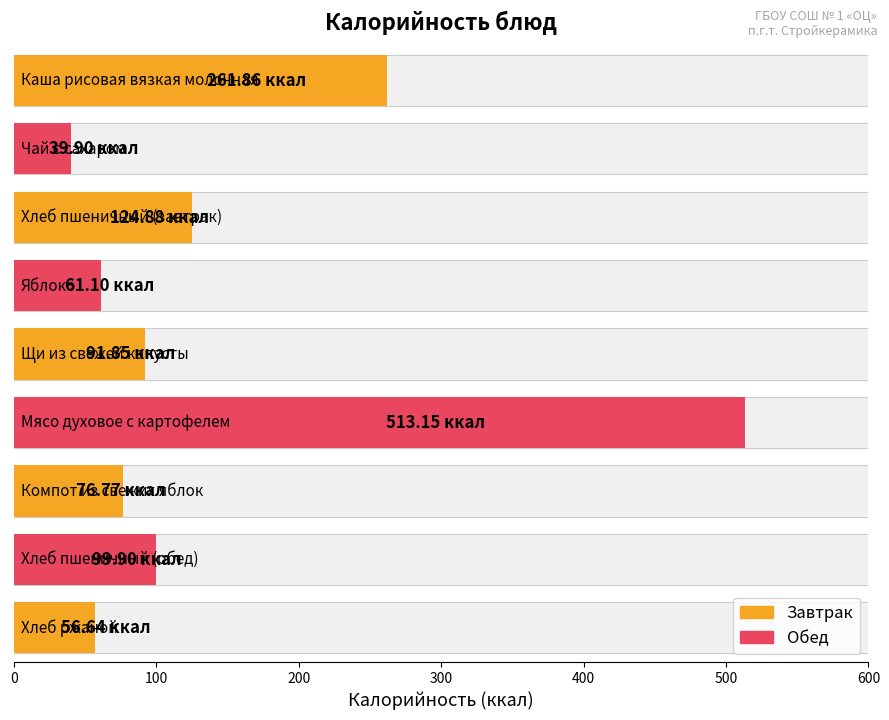

What is the minimum value shown in the chart?

39.9